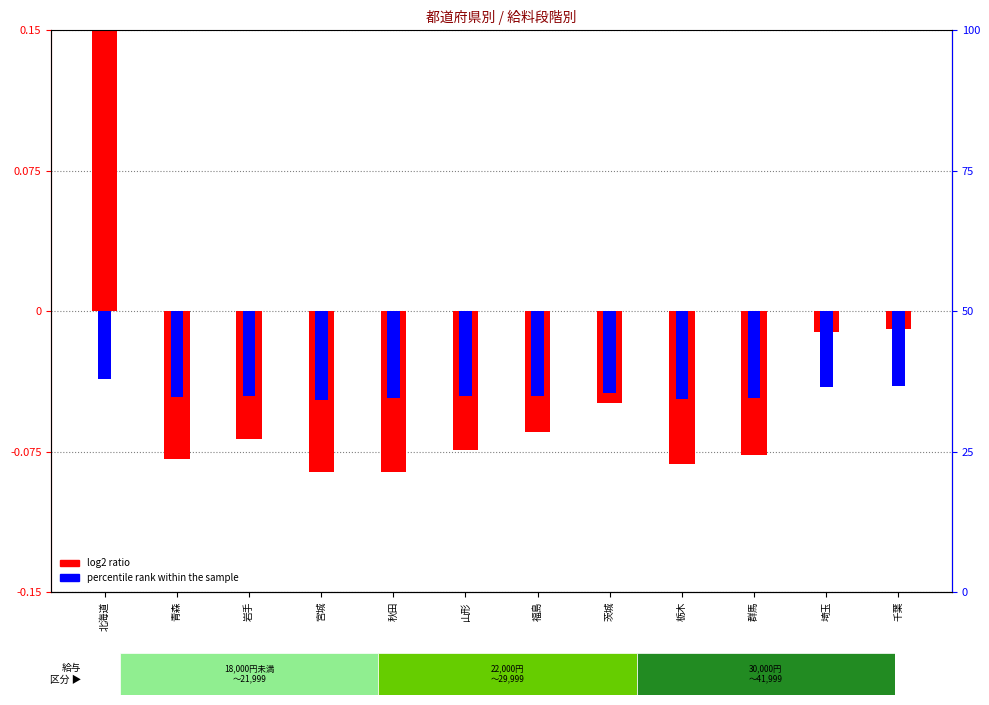

Are the bars horizontal?

No